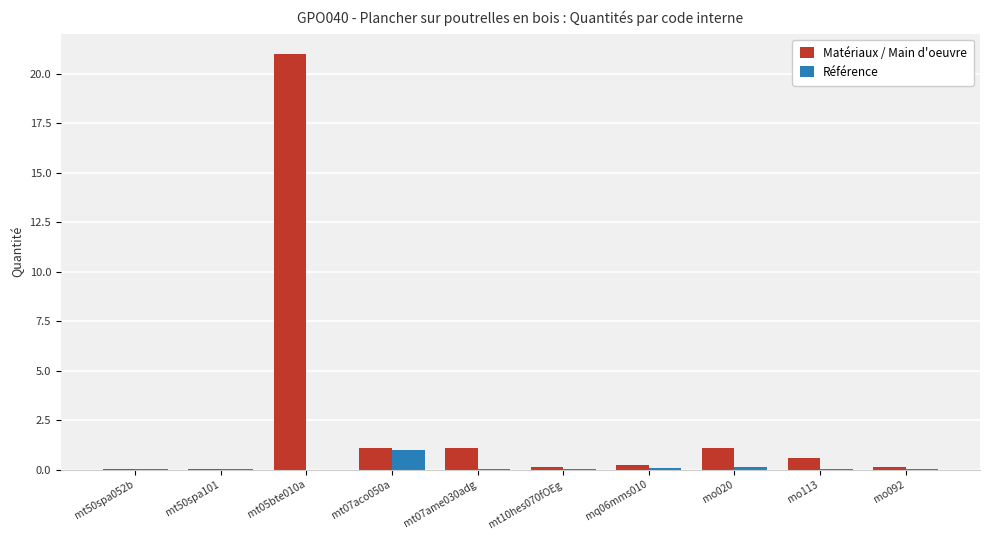

What are all the series names shown in the legend?

Matériaux / Main d'oeuvre, Référence